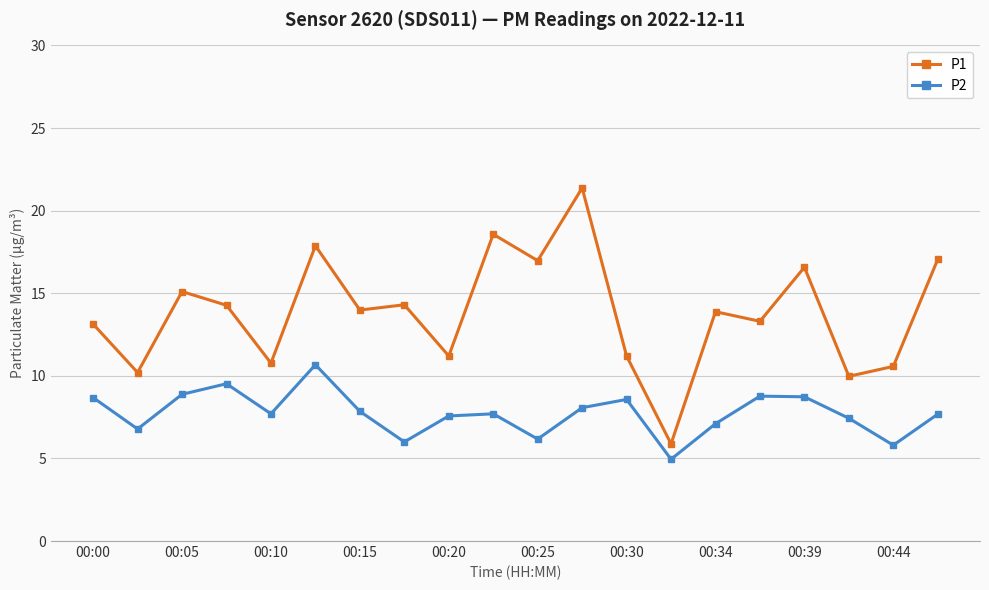

List the series in order of their overall mean, highest first.

P1, P2